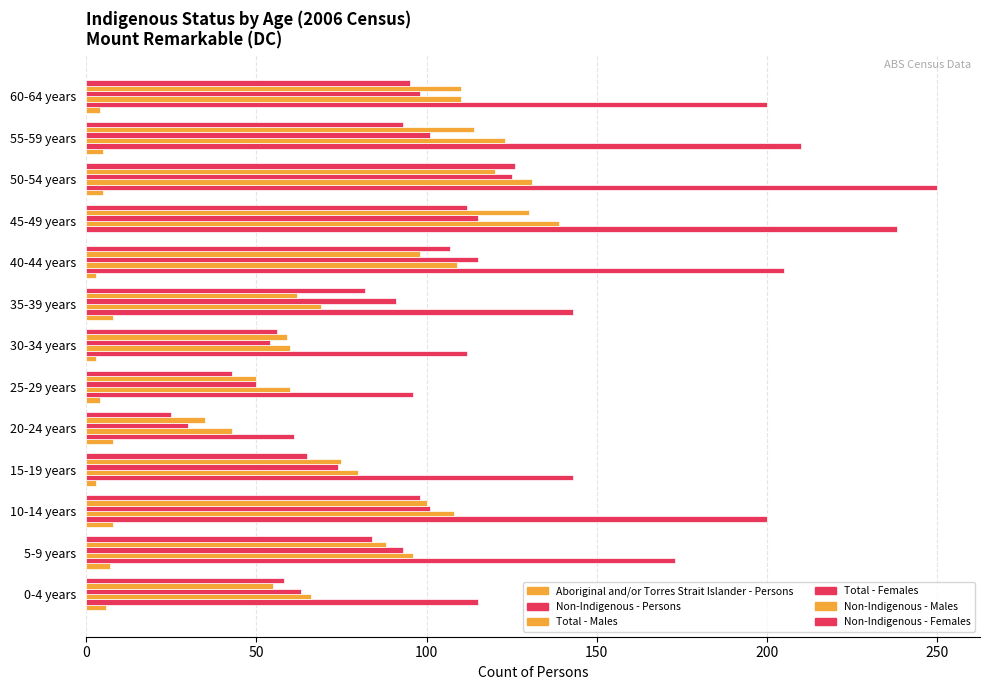

What is the minimum value for Total - Females?

30